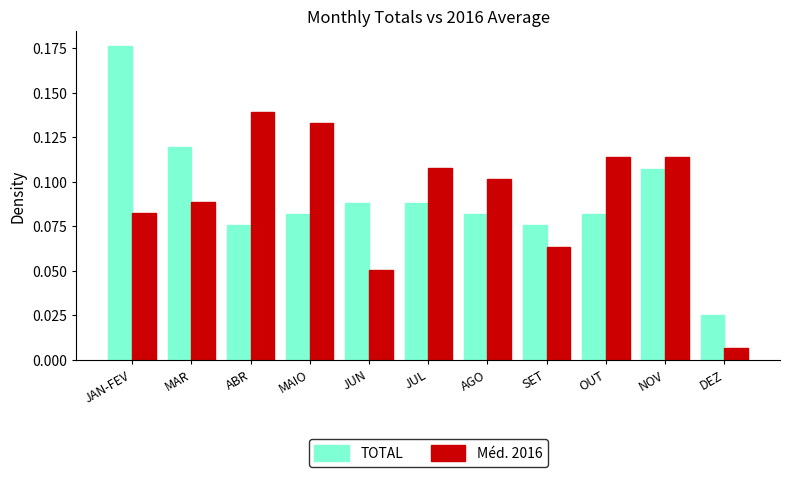

Which series changed the most between ABR and SET?

Méd. 2016